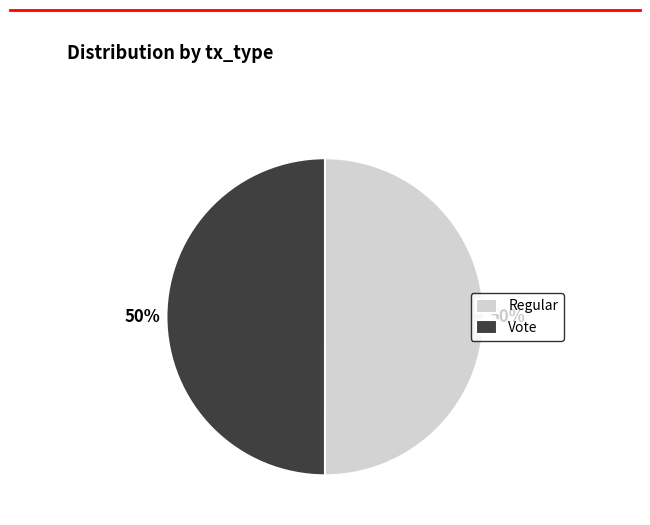

How many slices are in this pie chart?

2